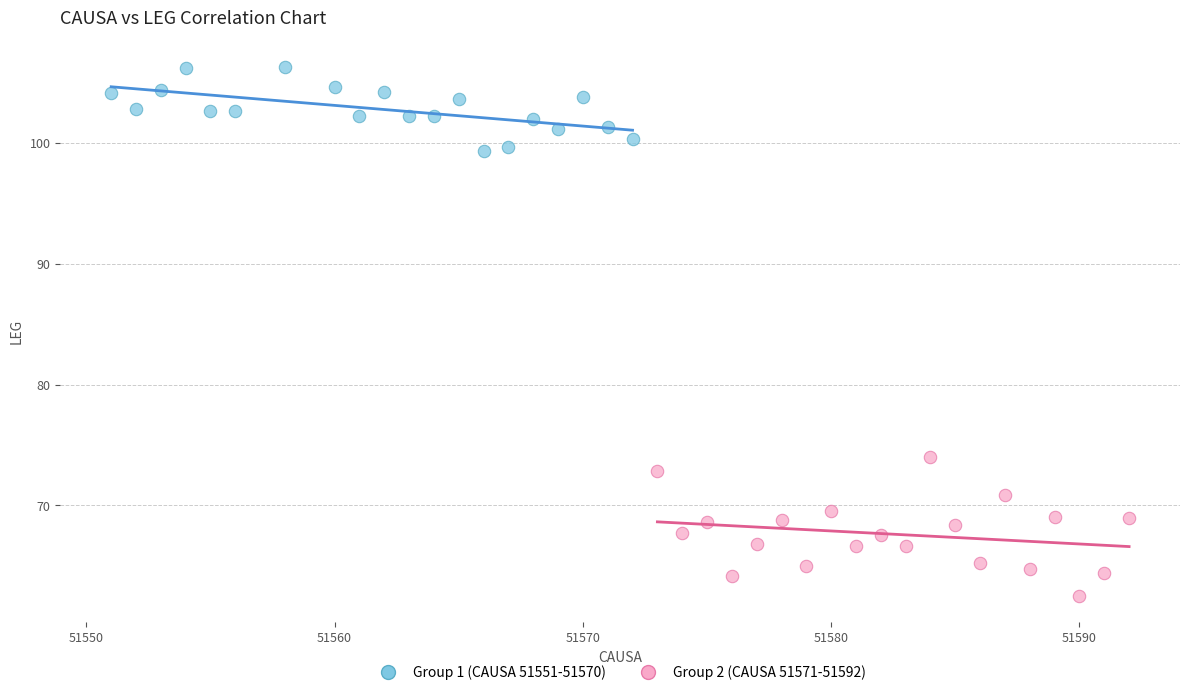

Which series contains the highest Y value?

Group 1 (CAUSA 51551-51570)